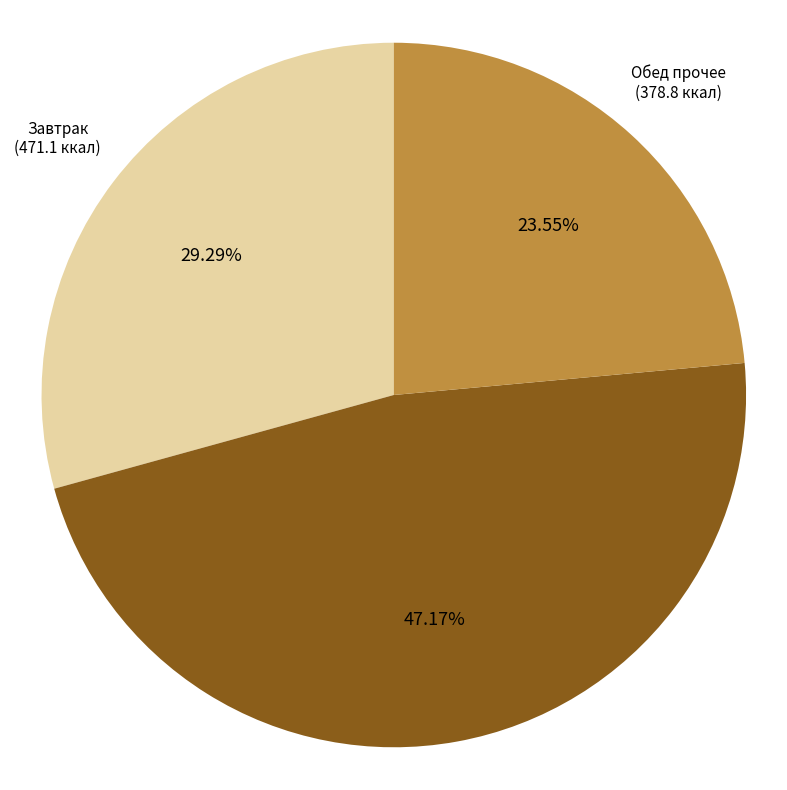

Is there a majority slice in this chart?

No